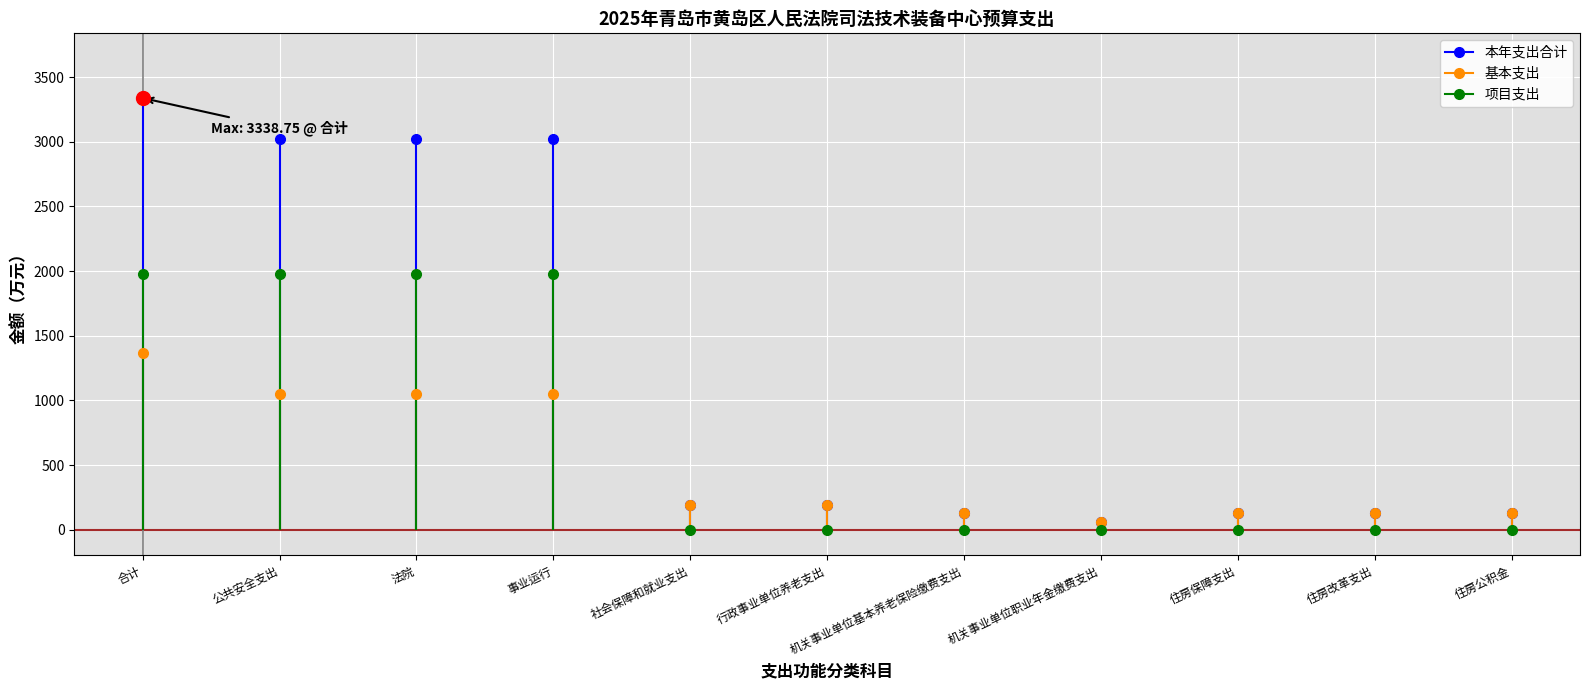

Where is the first local minimum for 本年支出合计?

机关事业单位职业年金缴费支出